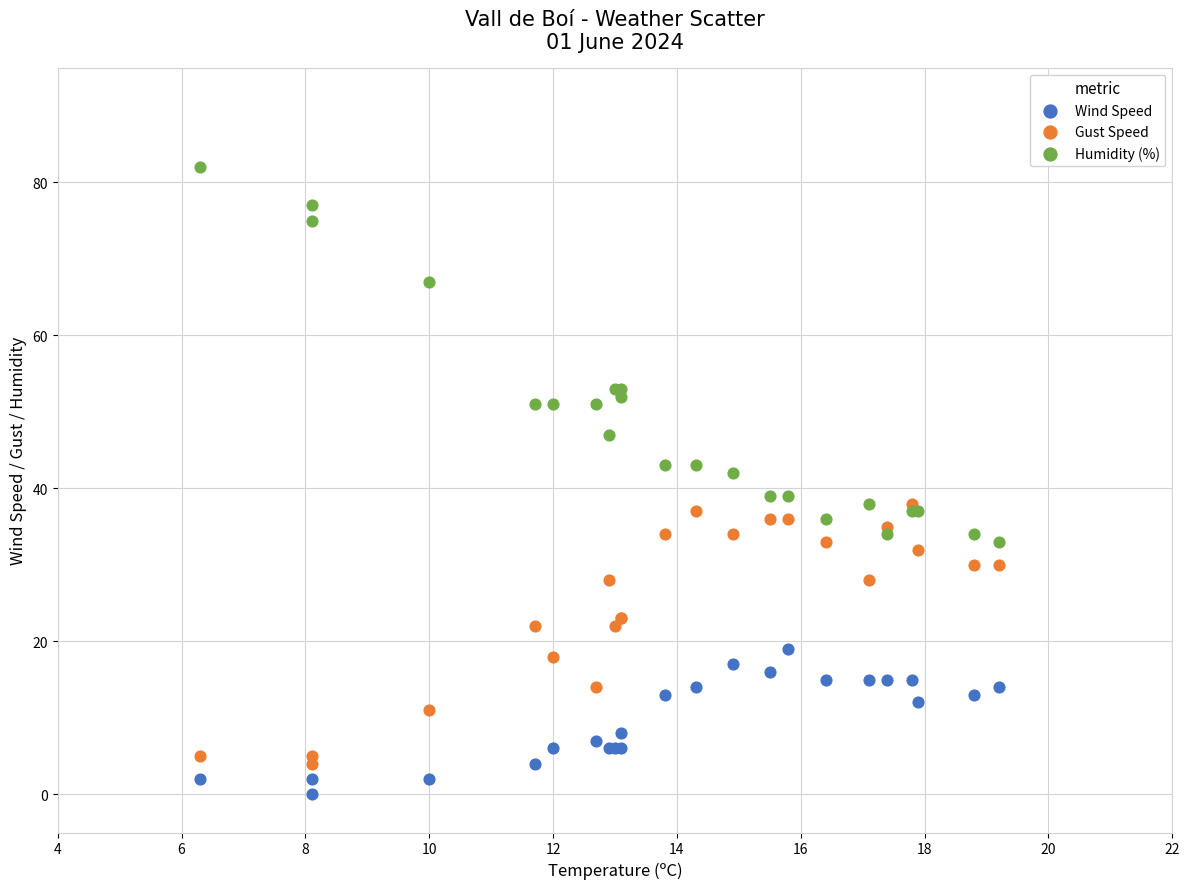

Which series reaches the minimum Y coordinate?

Wind Speed